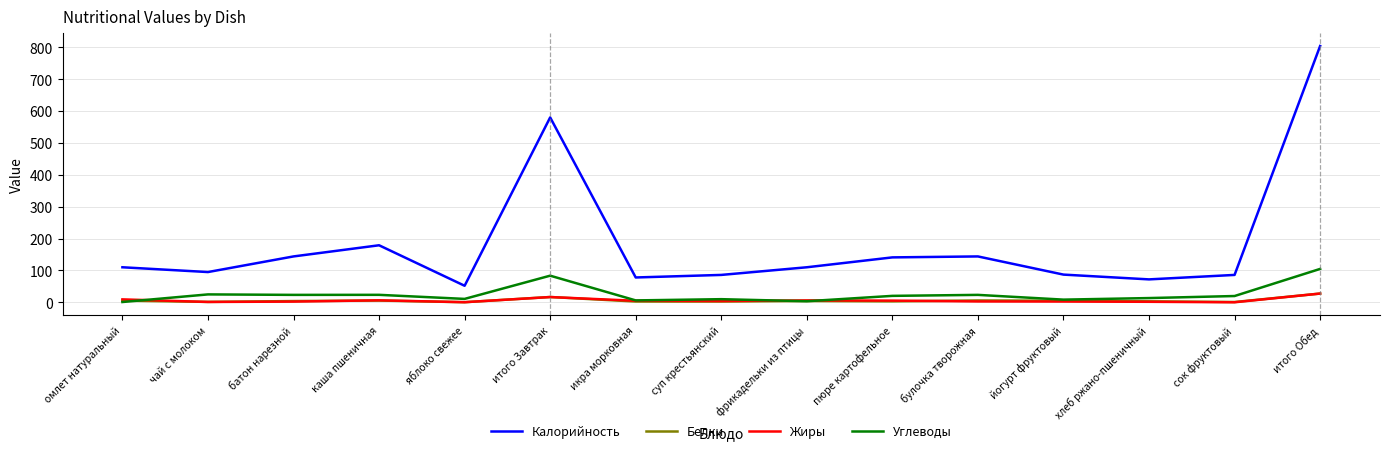

Is it true that Калорийность equals 20.0 at йогурт фруктовый?

False